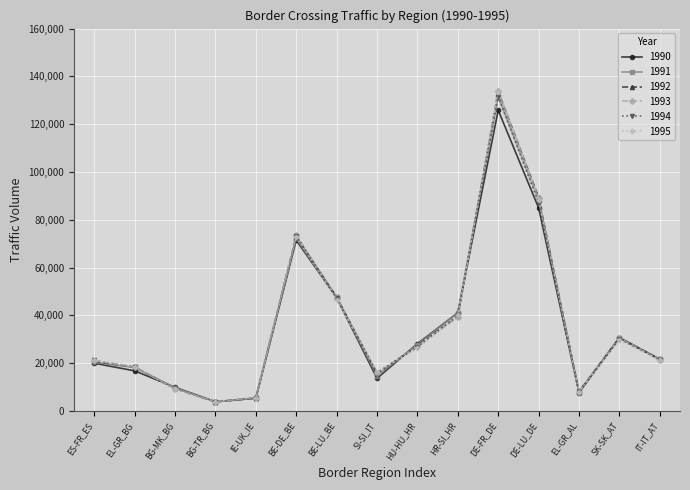

What is the maximum value shown in the chart?

134014